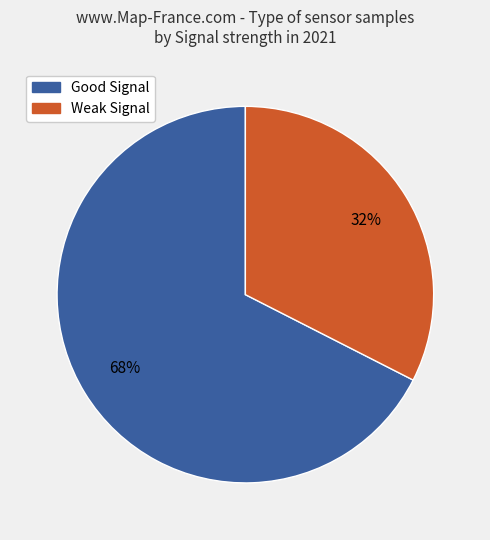

To the nearest percent, what is the average slice percentage?

50%